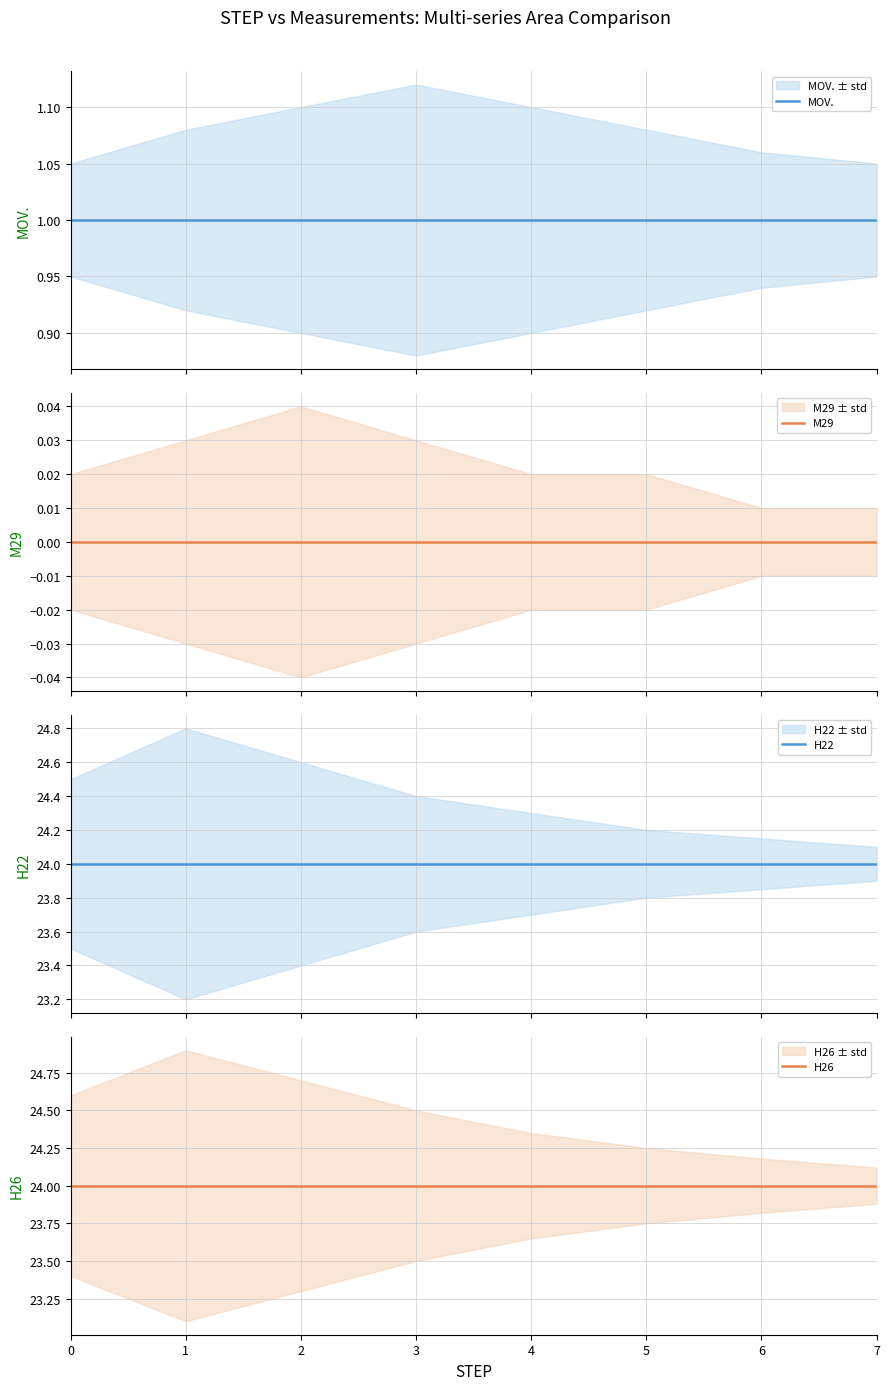

Between 0 and 3, which series saw the biggest shift?

MOV.